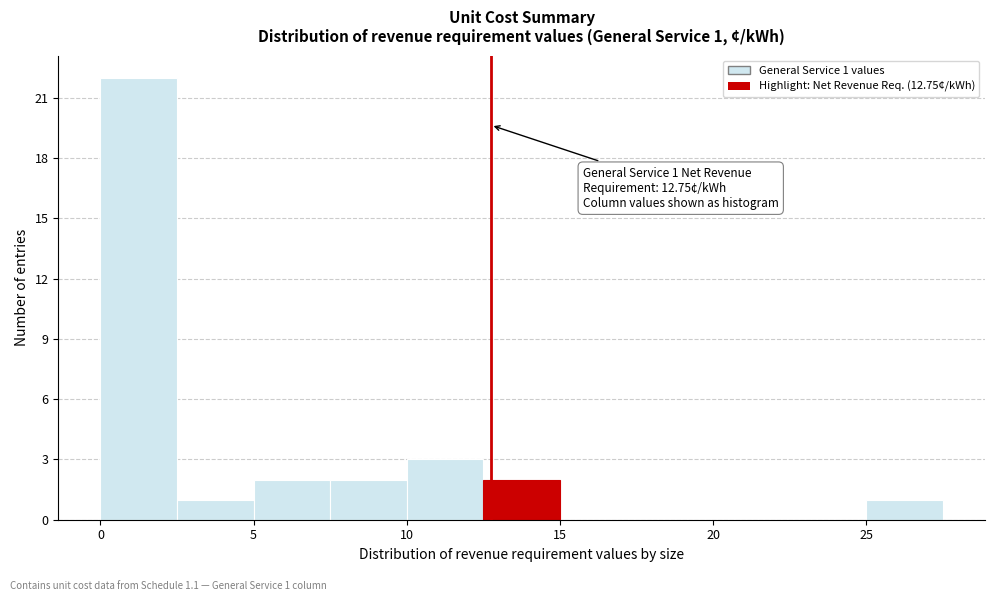

Which range on the x-axis has the tallest bar?

0.0 to 2.5